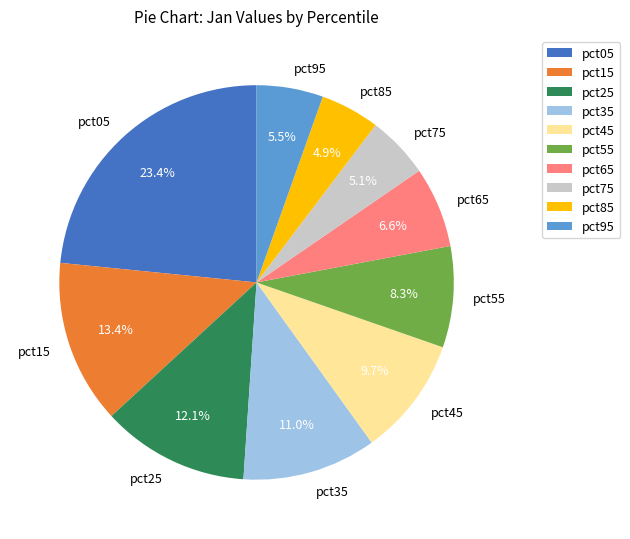

What is the largest slice in the pie chart?

pct05